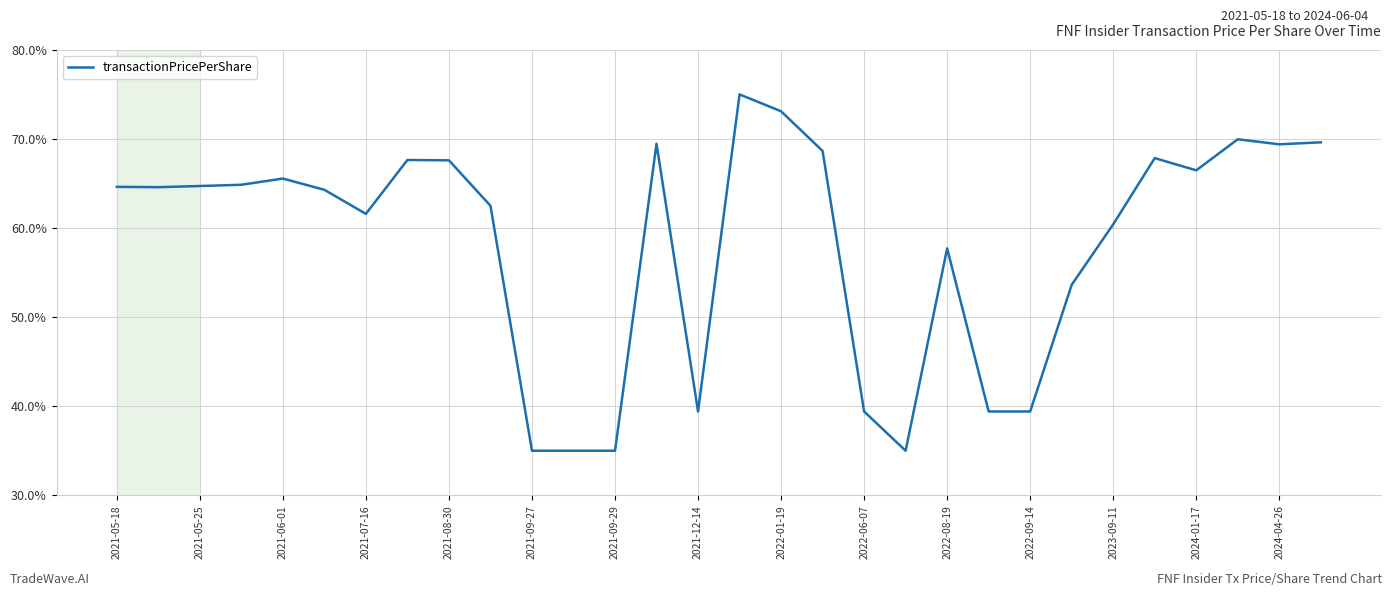

What is the minimum value shown in the chart?

35.0